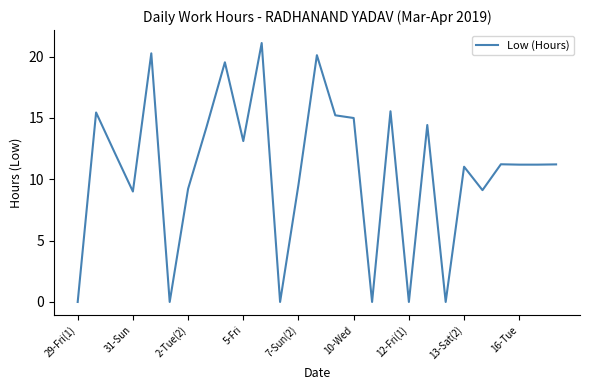

What is the difference between the maximum and minimum values?

21.1